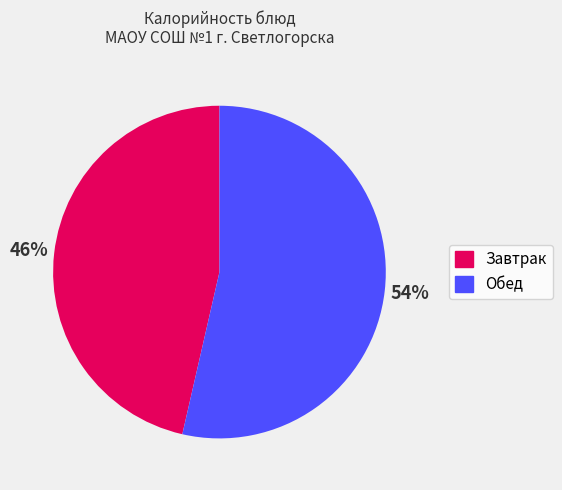

To the nearest percent, what is the average slice percentage?

50%